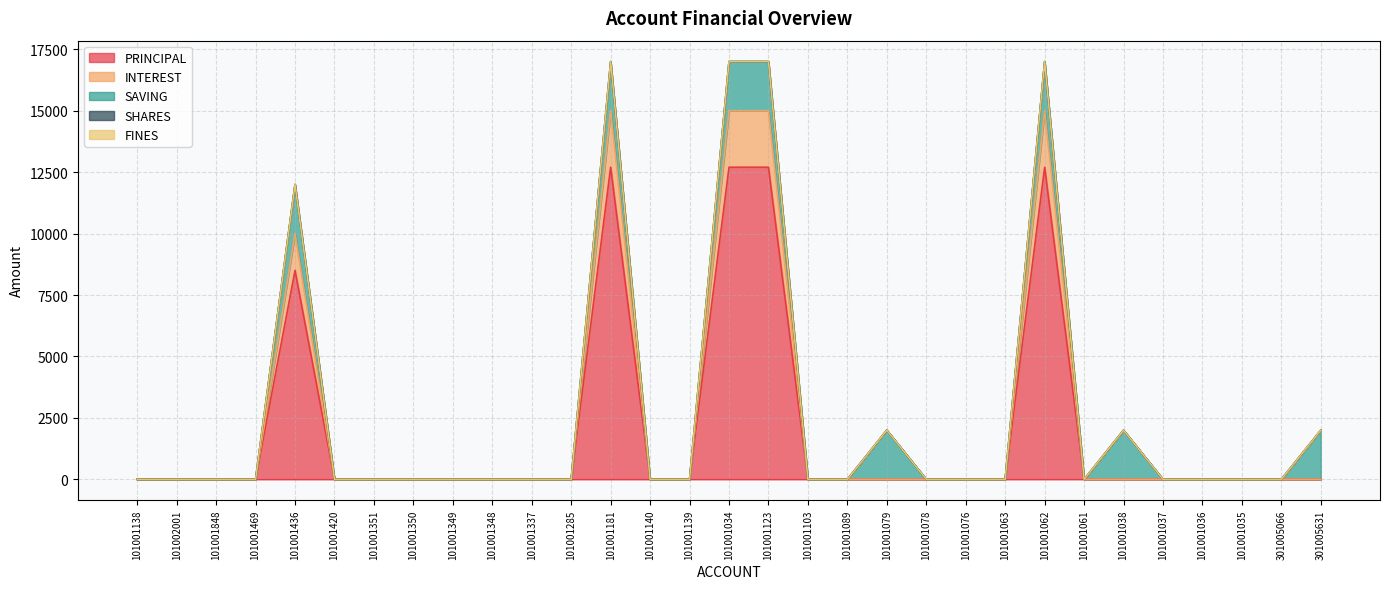

True or false: PRINCIPAL has a value of -4912 at 101001037.

False